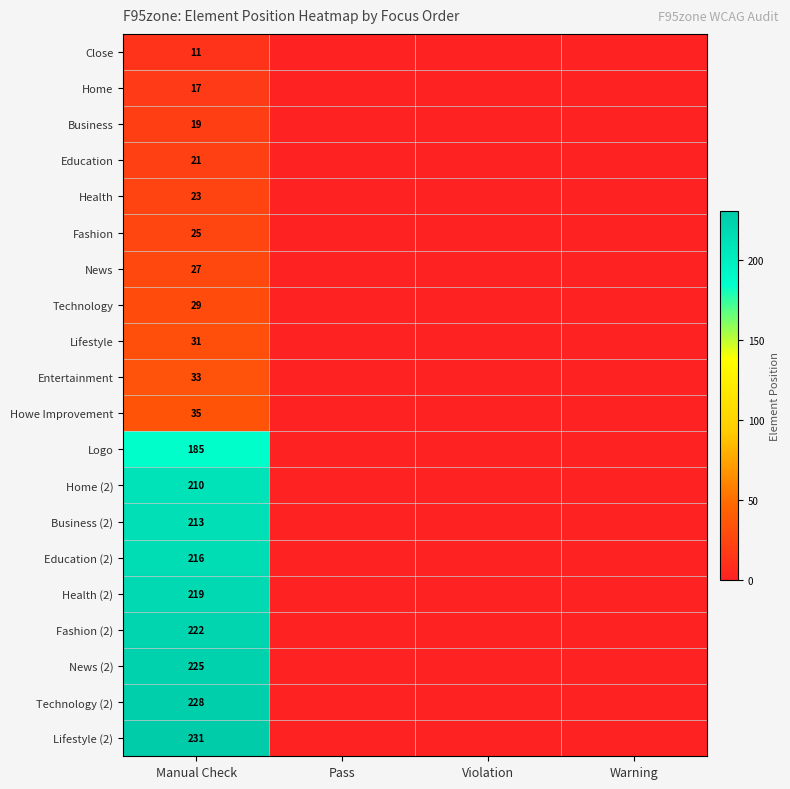

How many series are shown in this chart?

20